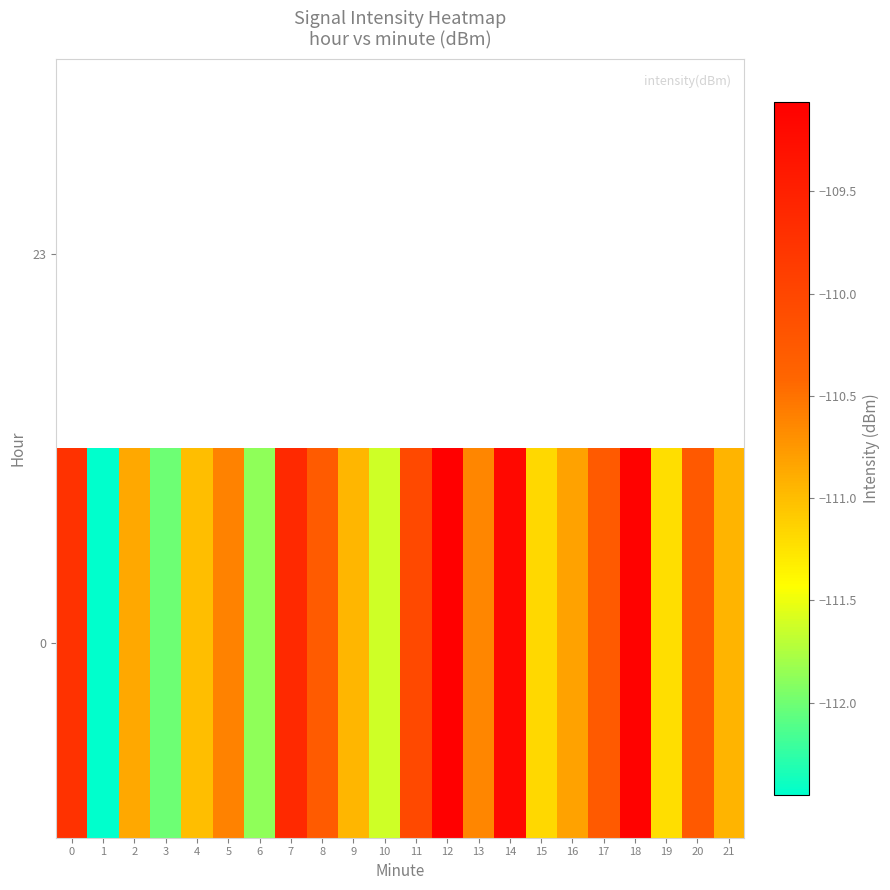

Count the number of data series in this chart.

2